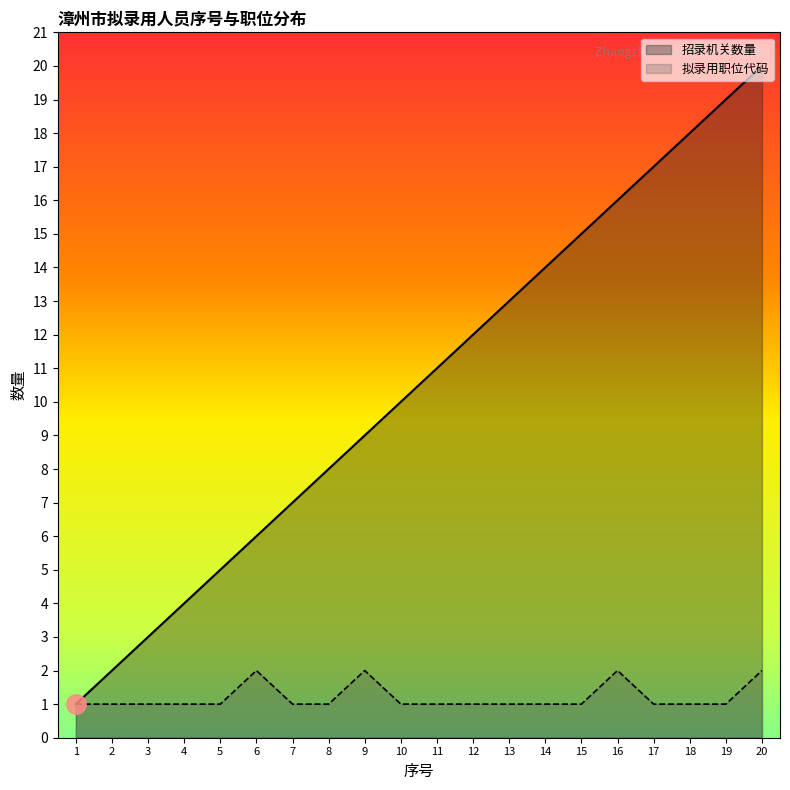

At which label is 拟录用职位代码 closest to 1?

1